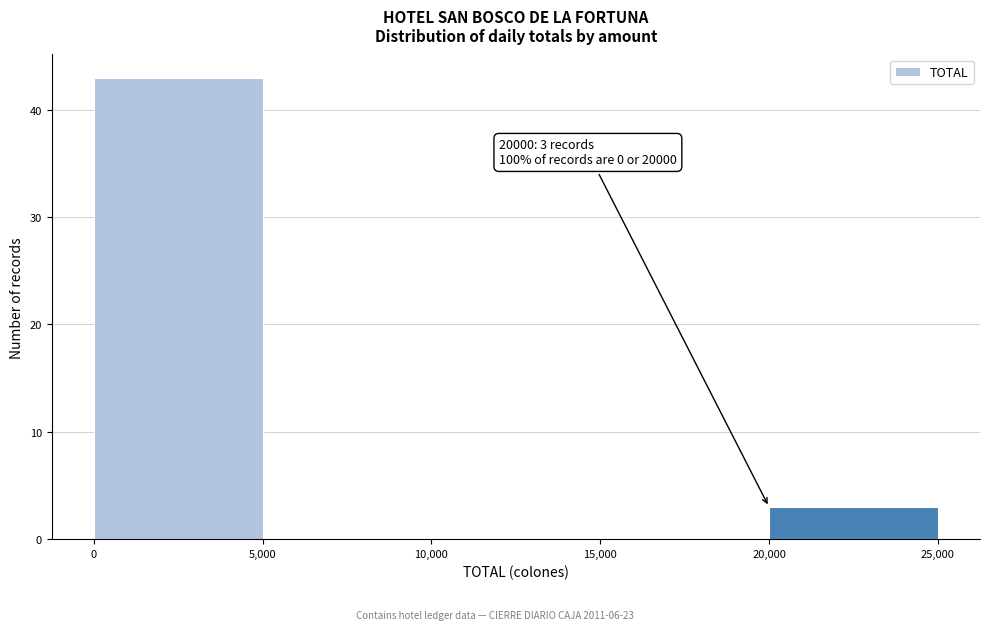

Which range on the x-axis has the tallest bar?

0 to 5,000